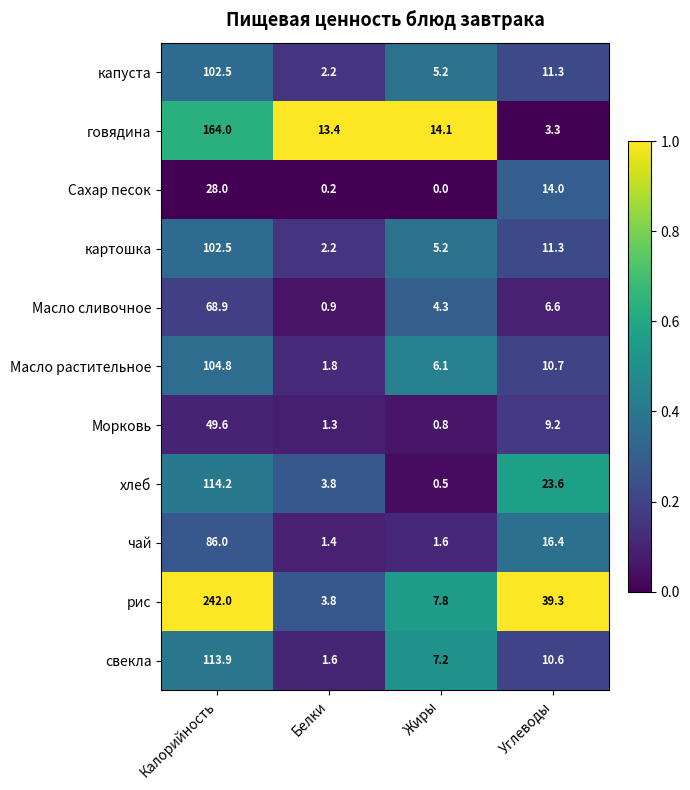

What is the spread (max minus min) of values at Жиры?

14.1